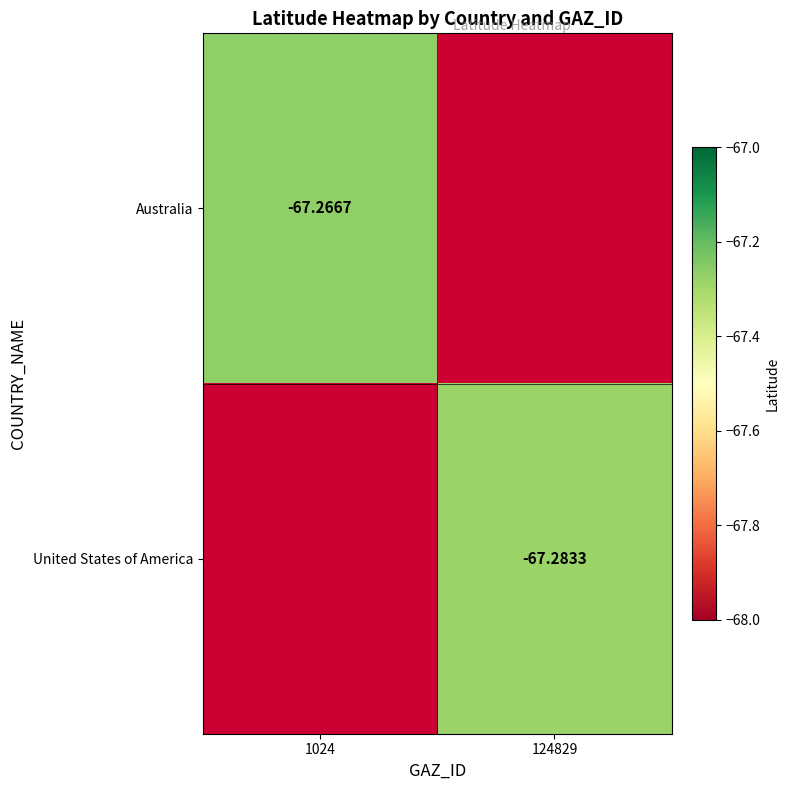

Read the Australia value at 1024.

-67.3